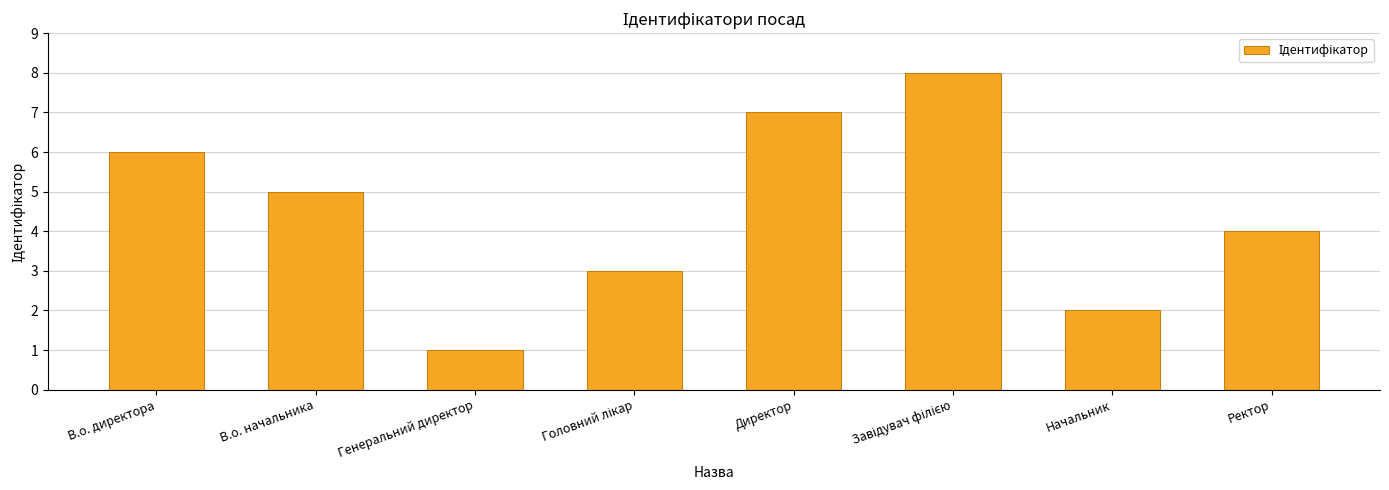

Is it true that the value at В.о. начальника is 2?

False